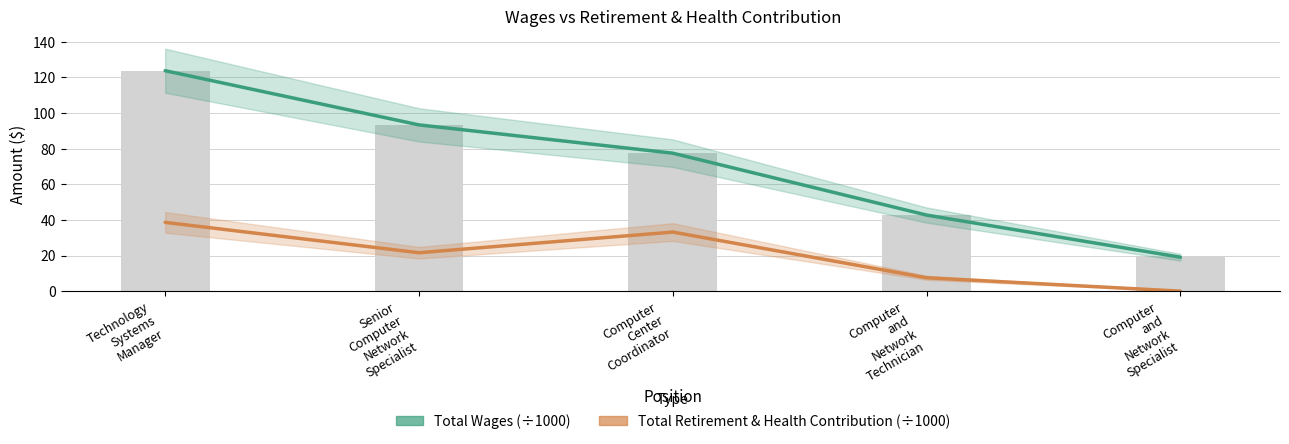

Reading left to right, list all the values displayed in this chart.

Total Wages: 123.8	93.4	77.5	42.7	19.1
Total Retirement & Health Contribution: 38.6	21.6	33.2	7.5	0.0